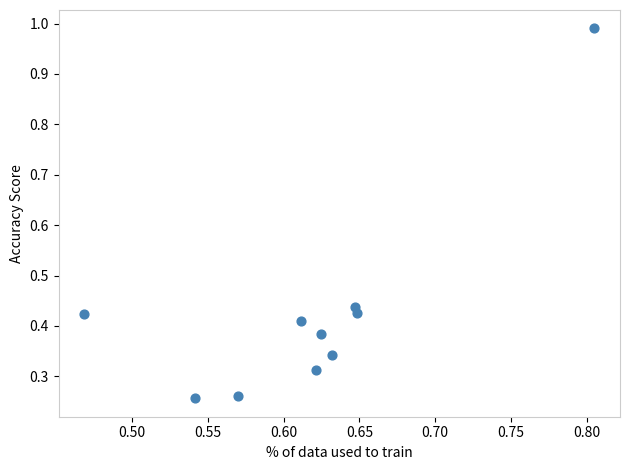

What is the range of Y values (max minus min)?

0.7